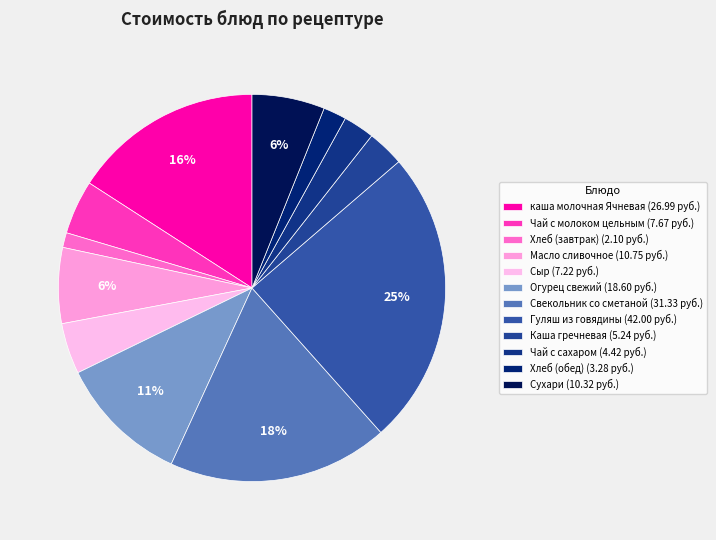

Which category has the biggest portion of the pie?

Гуляш из говядины